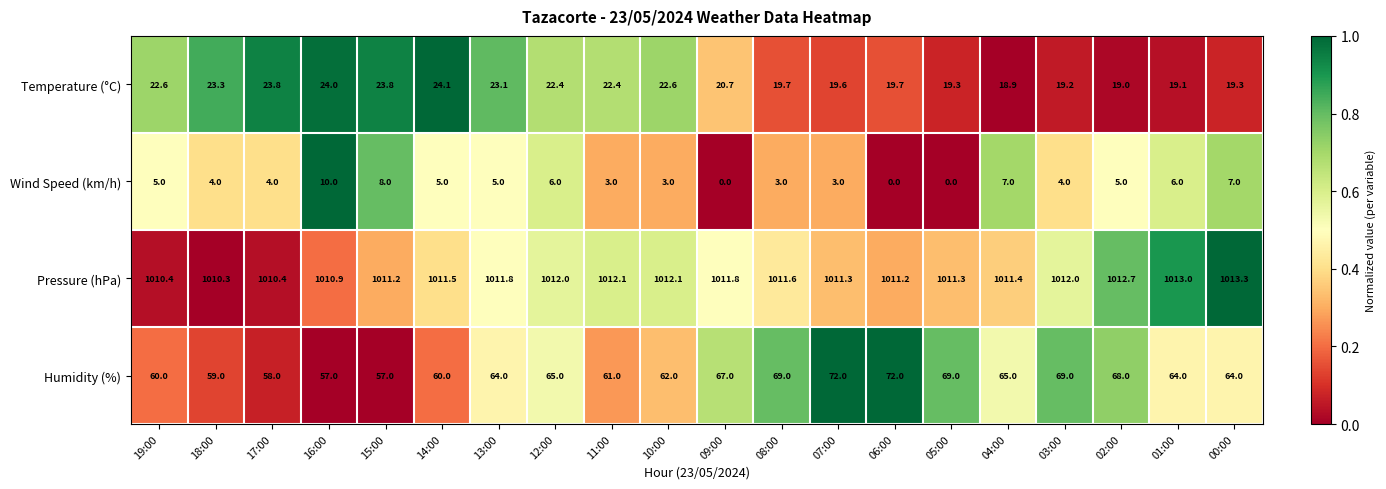

Read the Temperature (°C) value at 02:00.

19.0